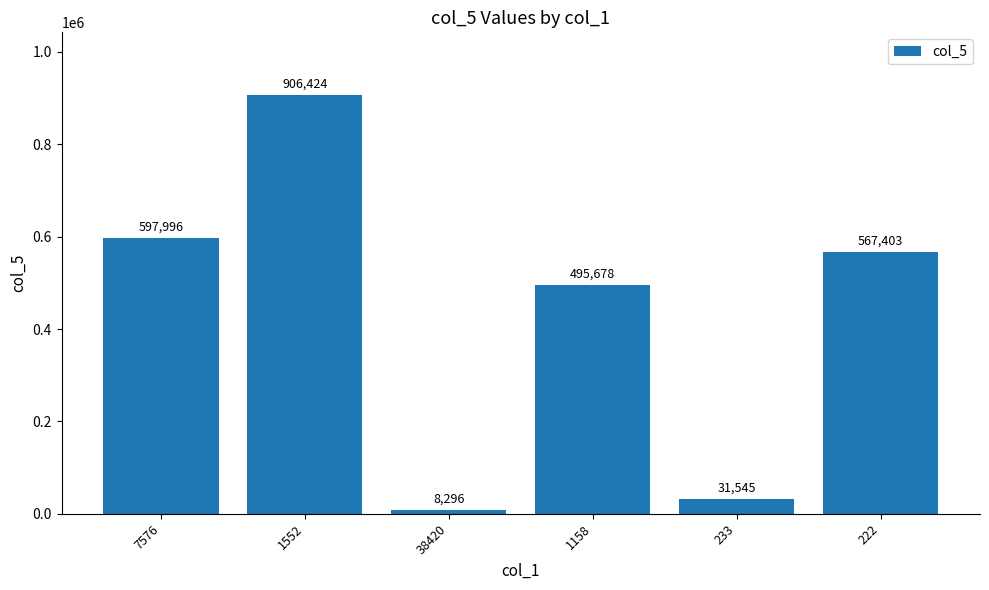

What is the label of the 4th bar from the left?

1158